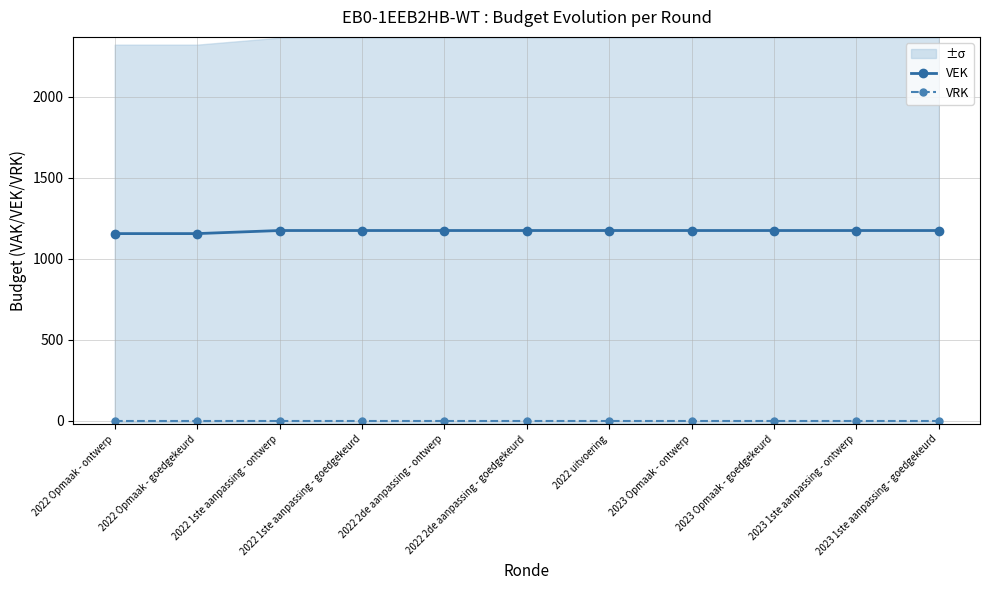

Which series has the largest total across all categories?

VEK